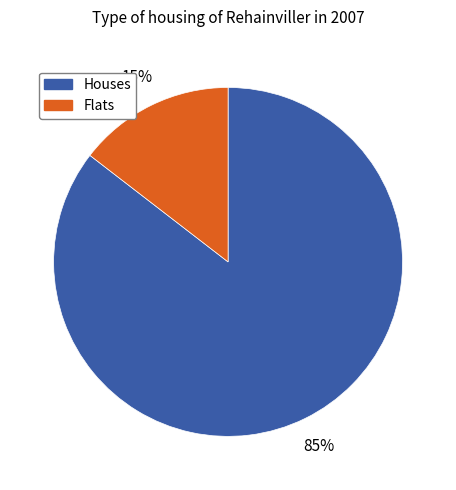

Is there any slice that represents more than half of the pie?

Yes